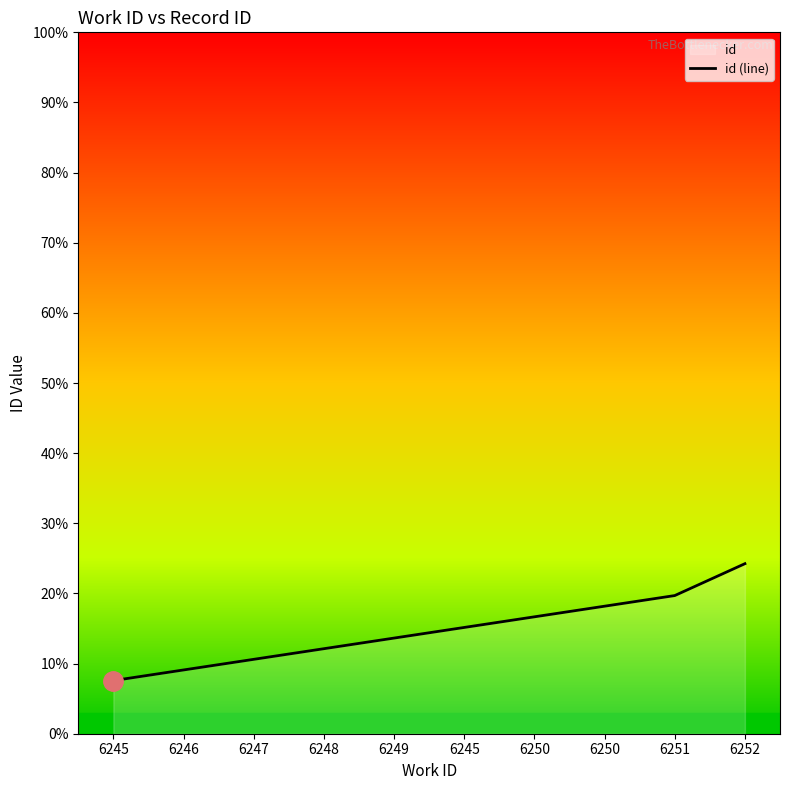

Rank the categories by value from lowest to highest.

6245, 6246, 6247, 6248, 6249, 6245, 6250, 6250, 6251, 6252